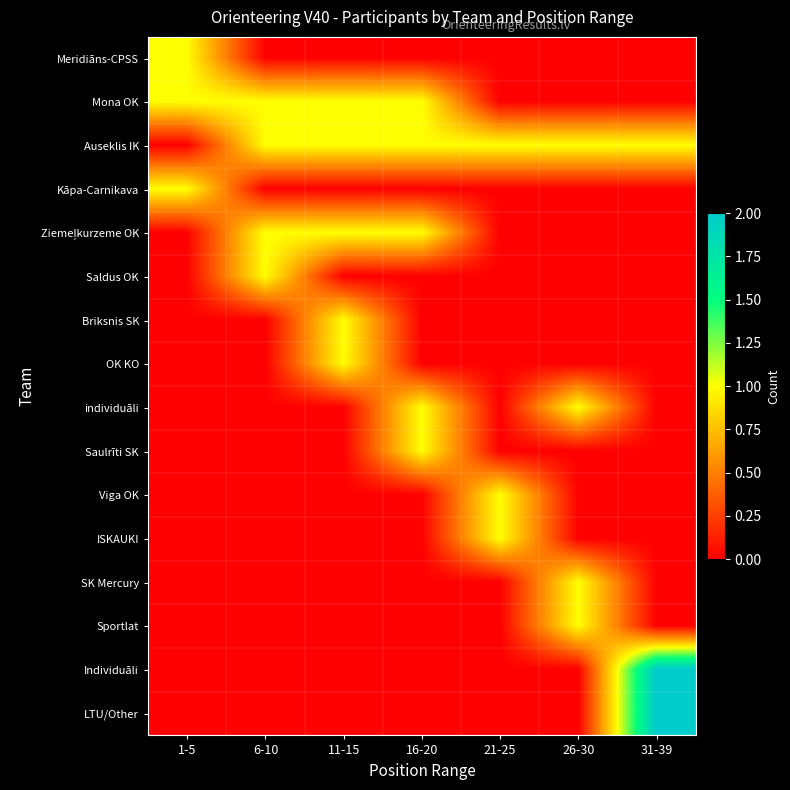

At how many categories does at least one series exceed 1?

1